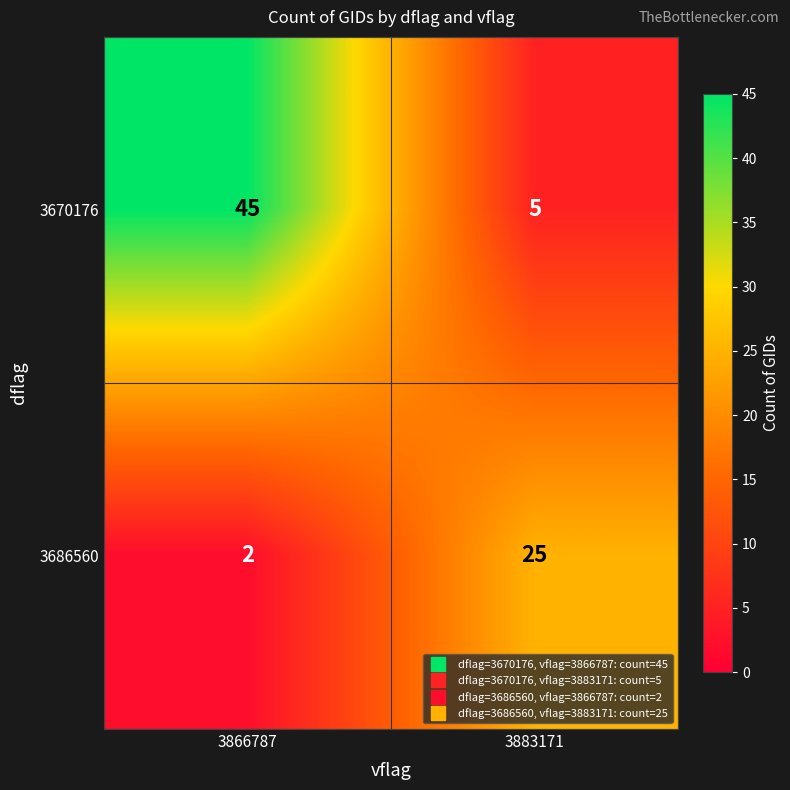

Which series has the largest range (max minus min)?

3670176